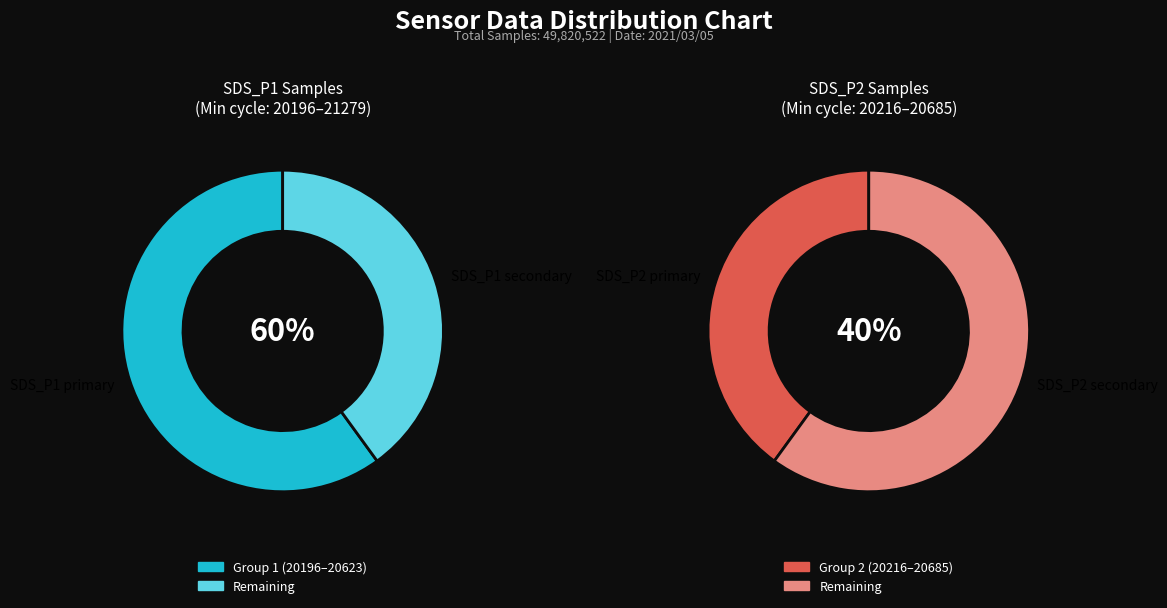

Rank the series at 21279 from highest to lowest value.

SDS_P1, SDS_P2